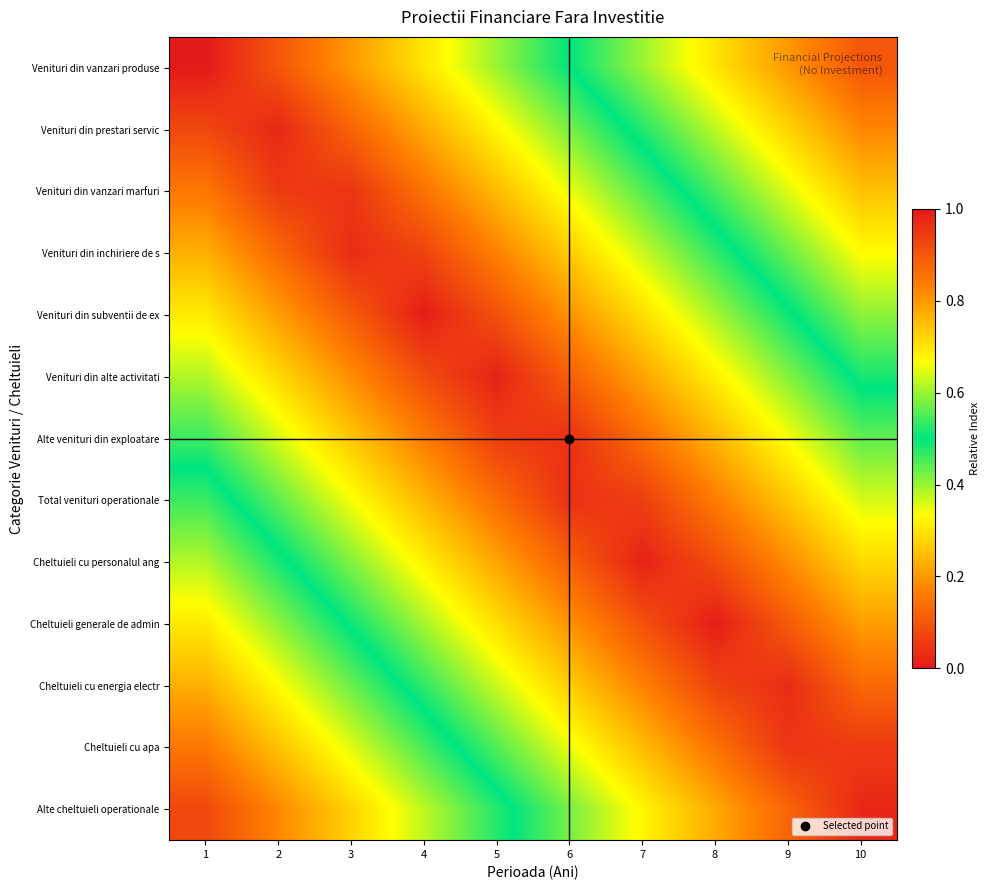

Count the number of categories in the chart.

10